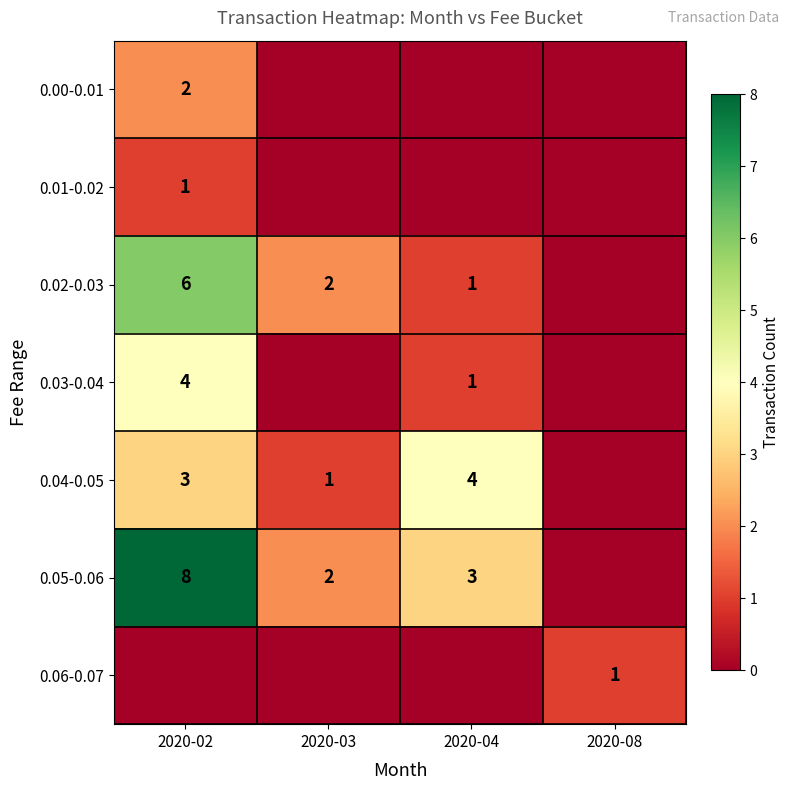

Is it true that 0.05-0.06 equals 3 at 2020-04?

True